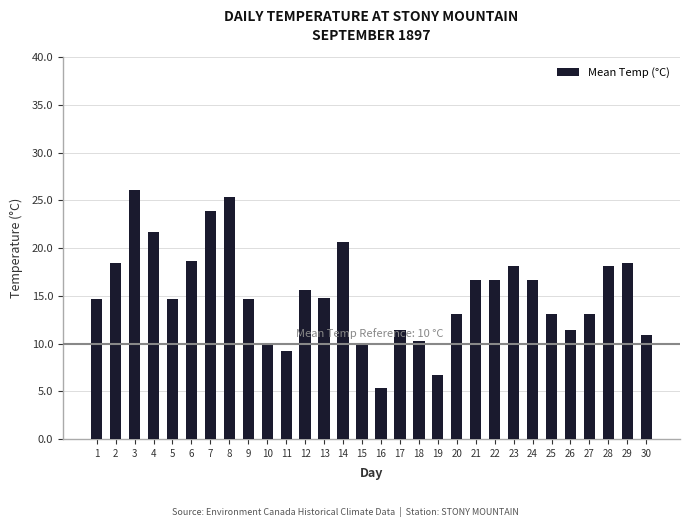

What is the difference between the values at 29 and 19?

11.7